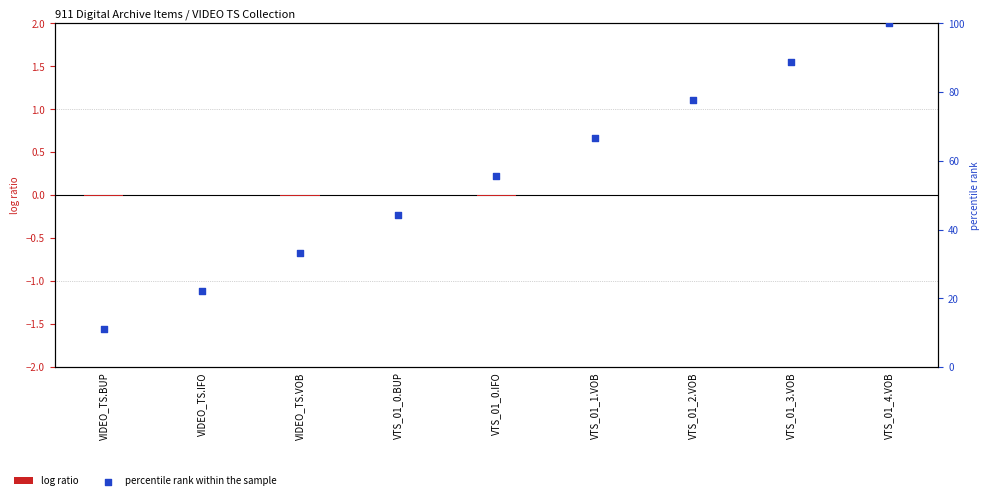

Is the value of percentile rank within the sample at VTS_01_4.VOB greater than the value of log ratio at VTS_01_2.VOB?

Yes